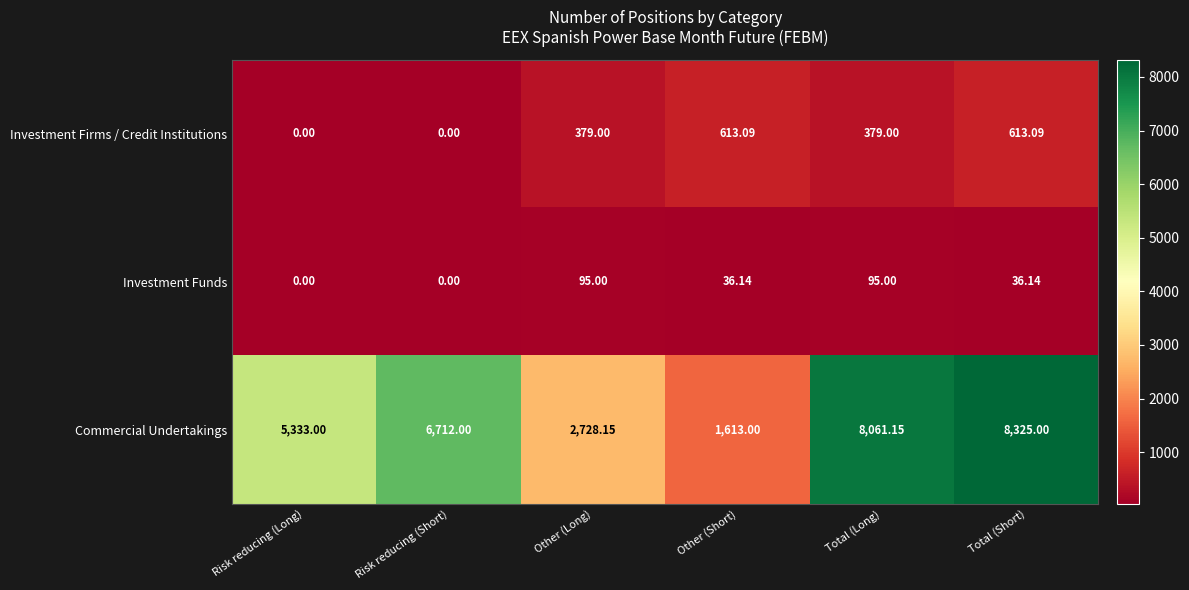

At how many categories does at least one series exceed 4760?

4